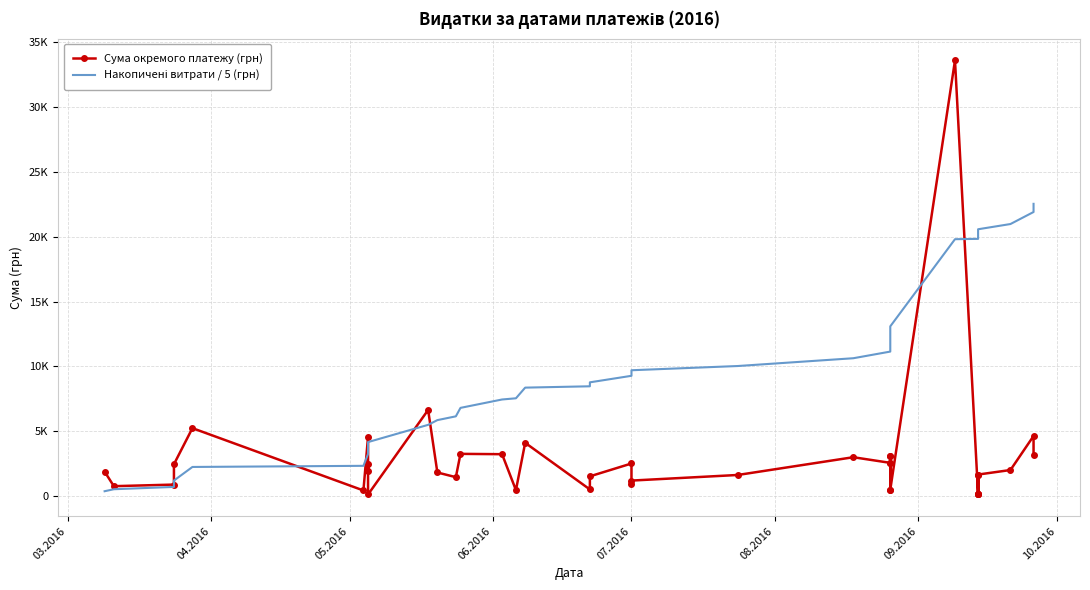

How many values in the Накопичені витрати / 5 (грн) series exceed 9465?

20